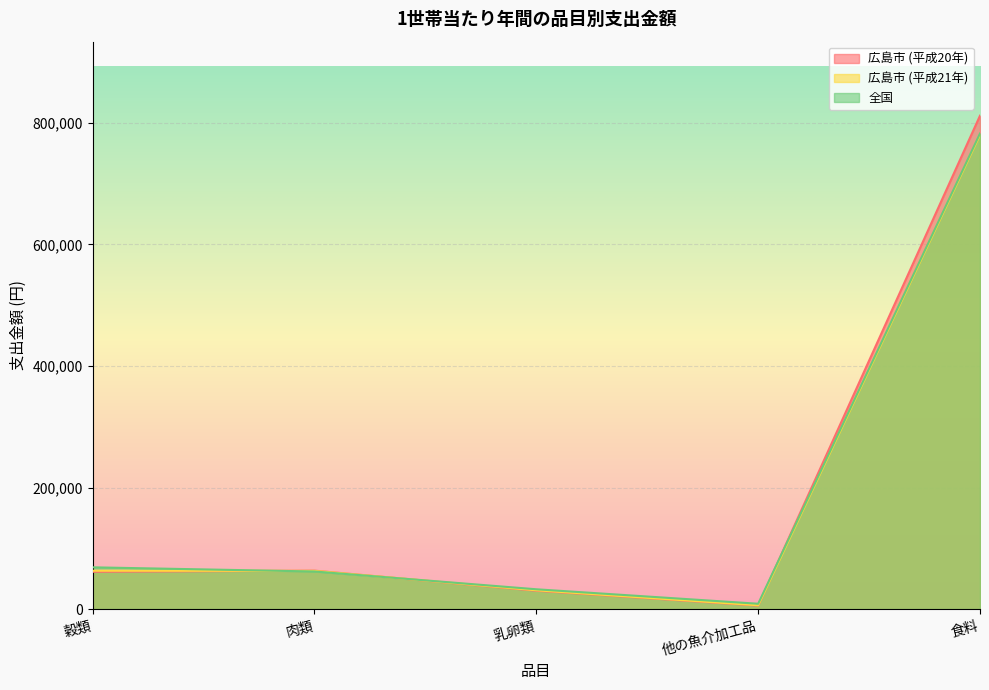

The 広島市 (平成21年) series shows 62839 at 肉類. True or false?

True